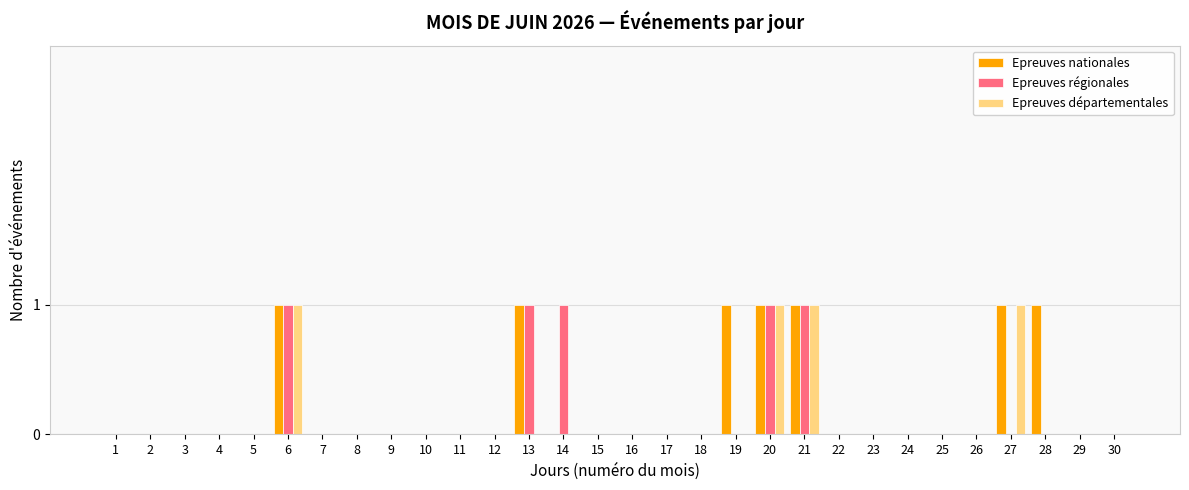

How many Epreuves nationales values are between 0 and 1?

30